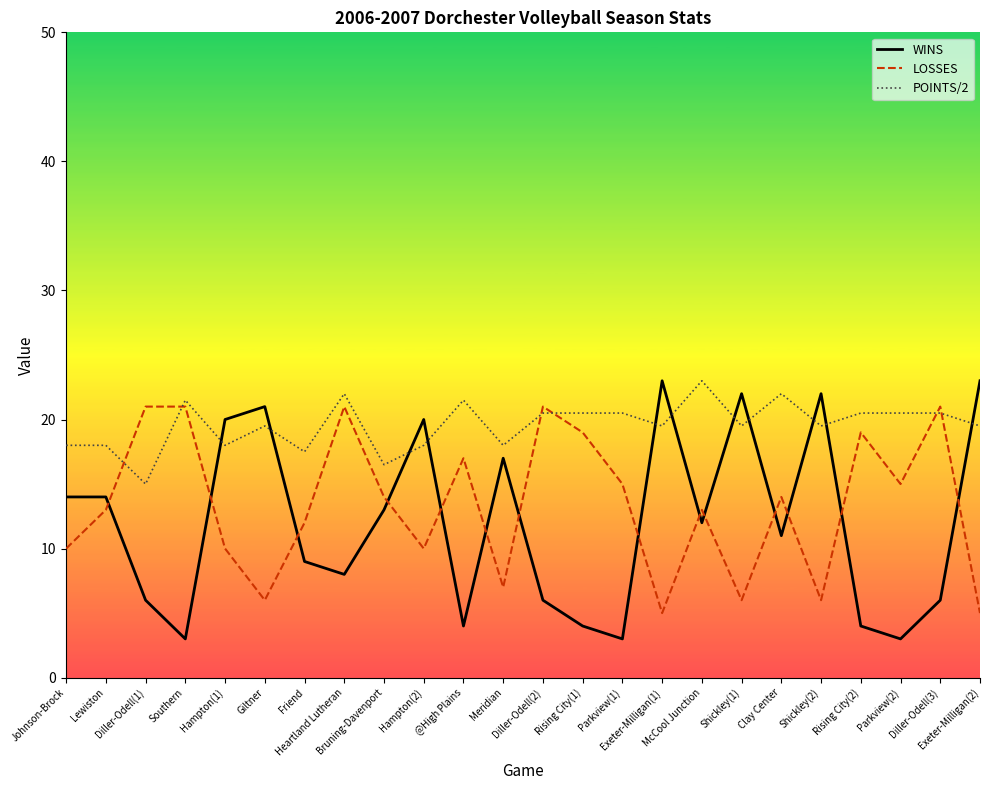

What is the total value across all series at Johnson-Brock?

42.0